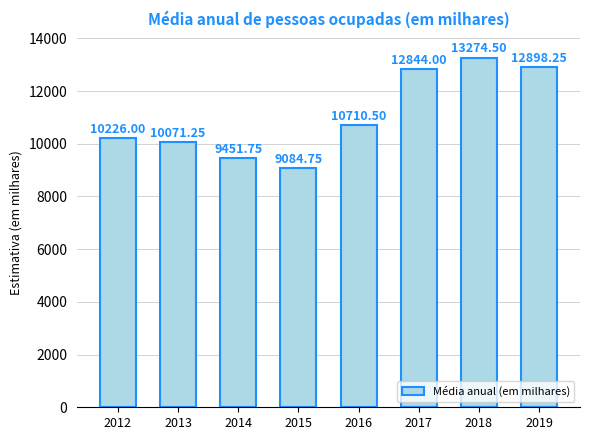

What is the change in value from 2012 to 2017?

+2618.0